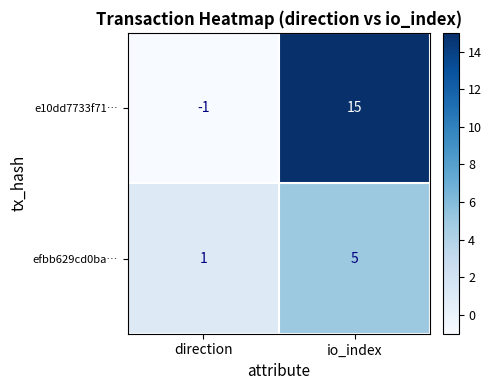

Which series has the widest spread of values?

e10dd7733f71…